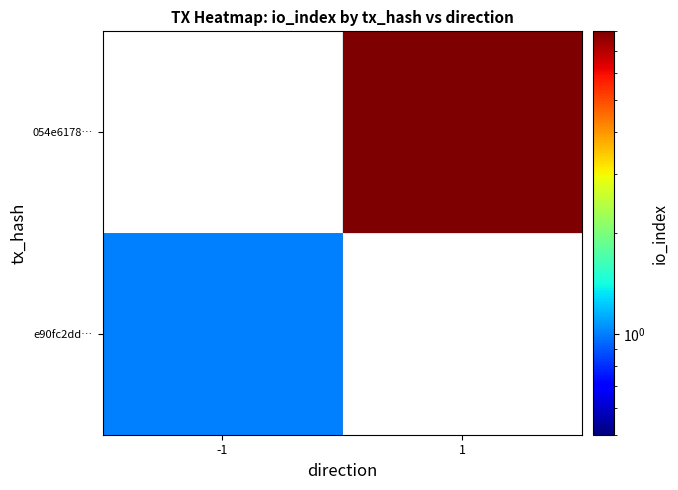

At which category does the chart reach its minimum across all series?

-1